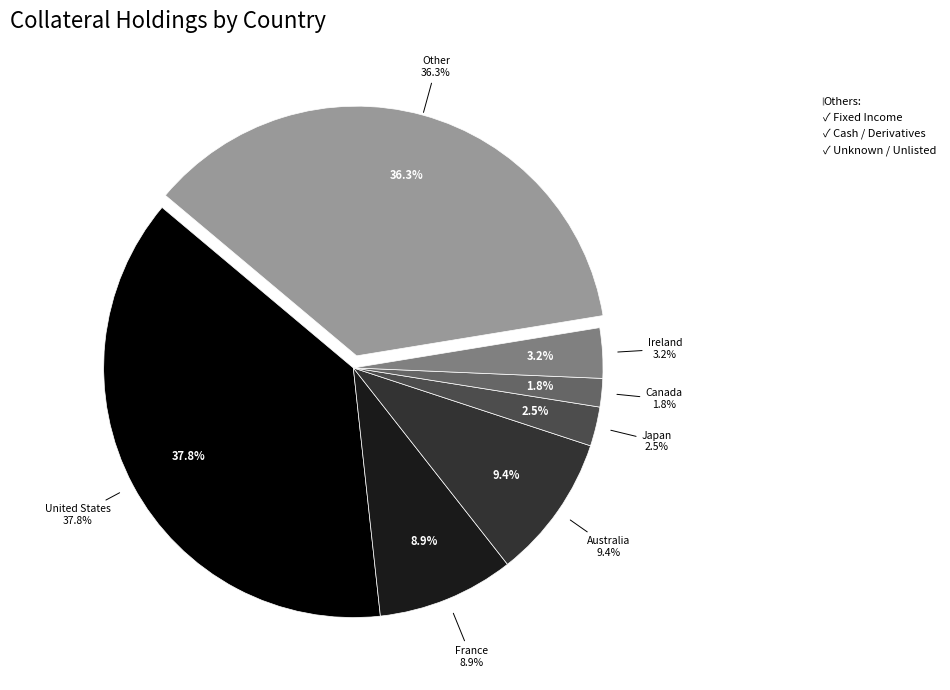

Is the sum of Ireland and Canada greater than half?

No